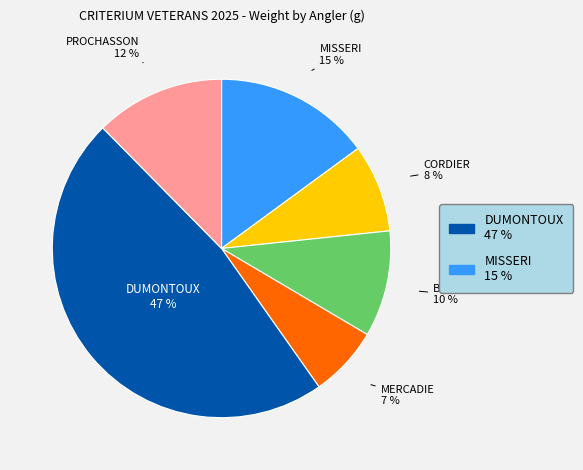

Is there any slice that represents more than half of the pie?

No